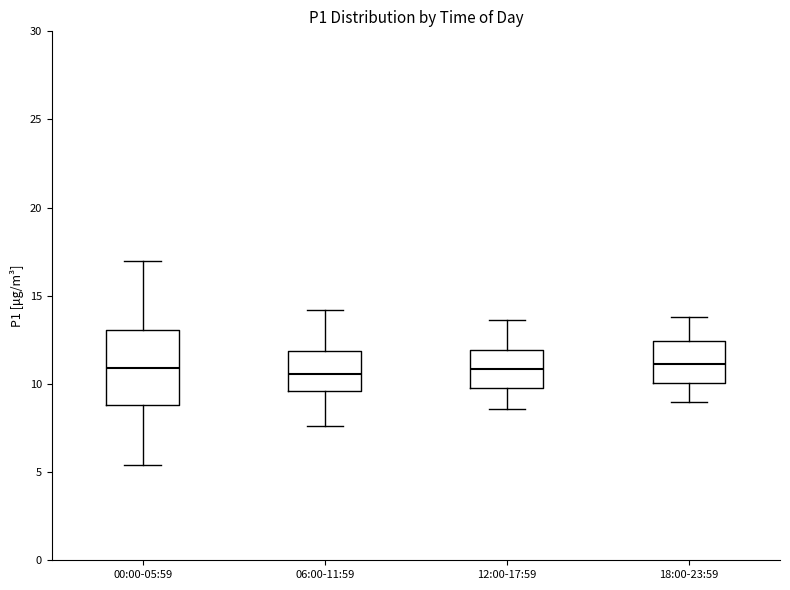

Reading left to right, transcribe this box plot: for each box, give where its median line is, the range the box spans, and where its two whiskers end, as read against the y-axis. The values are not printed on the chart, so give them approximately, as read against the axis.

00:00-05:59: median 11.0, box 9.0 to 13.0, whiskers 5.5 to 17.0
06:00-11:59: median 10.5, box 9.5 to 12.0, whiskers 7.5 to 14.0
12:00-17:59: median 11.0, box 10.0 to 12.0, whiskers 8.5 to 13.5
18:00-23:59: median 11.0, box 10.0 to 12.5, whiskers 9.0 to 14.0